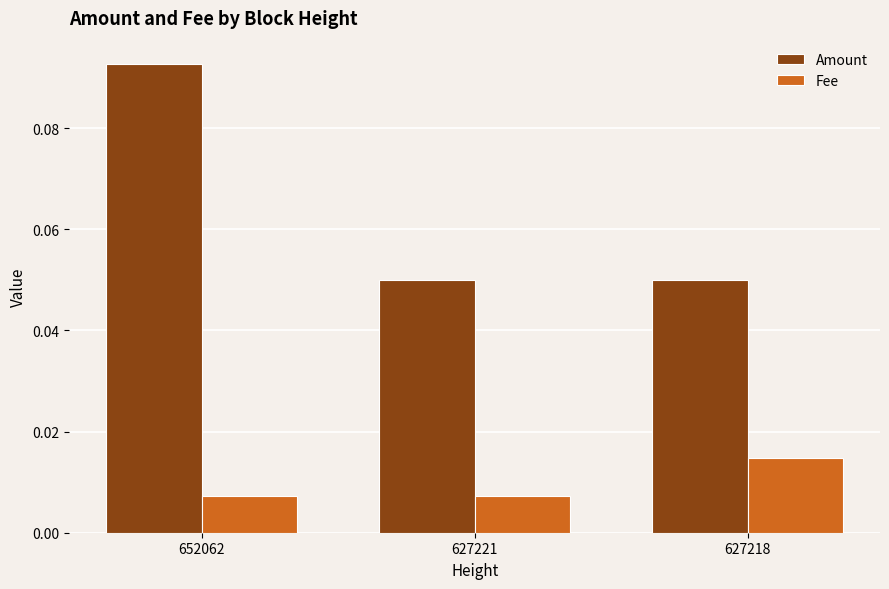

At how many categories does at least one series exceed 0?

3